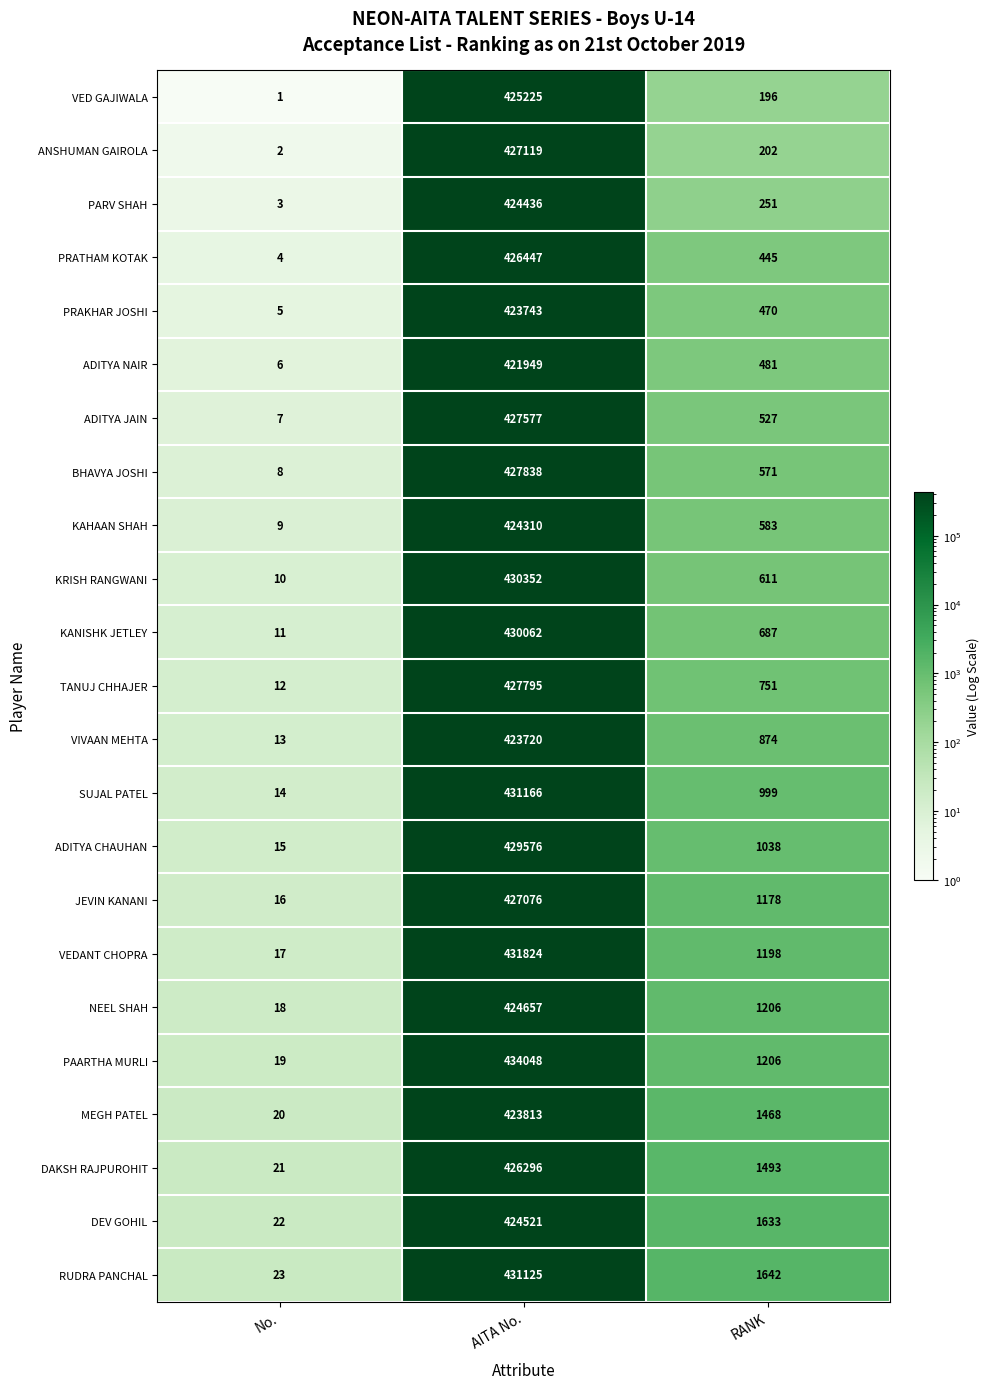

Where does the ADITYA JAIN series first go above 527?

AITA No.